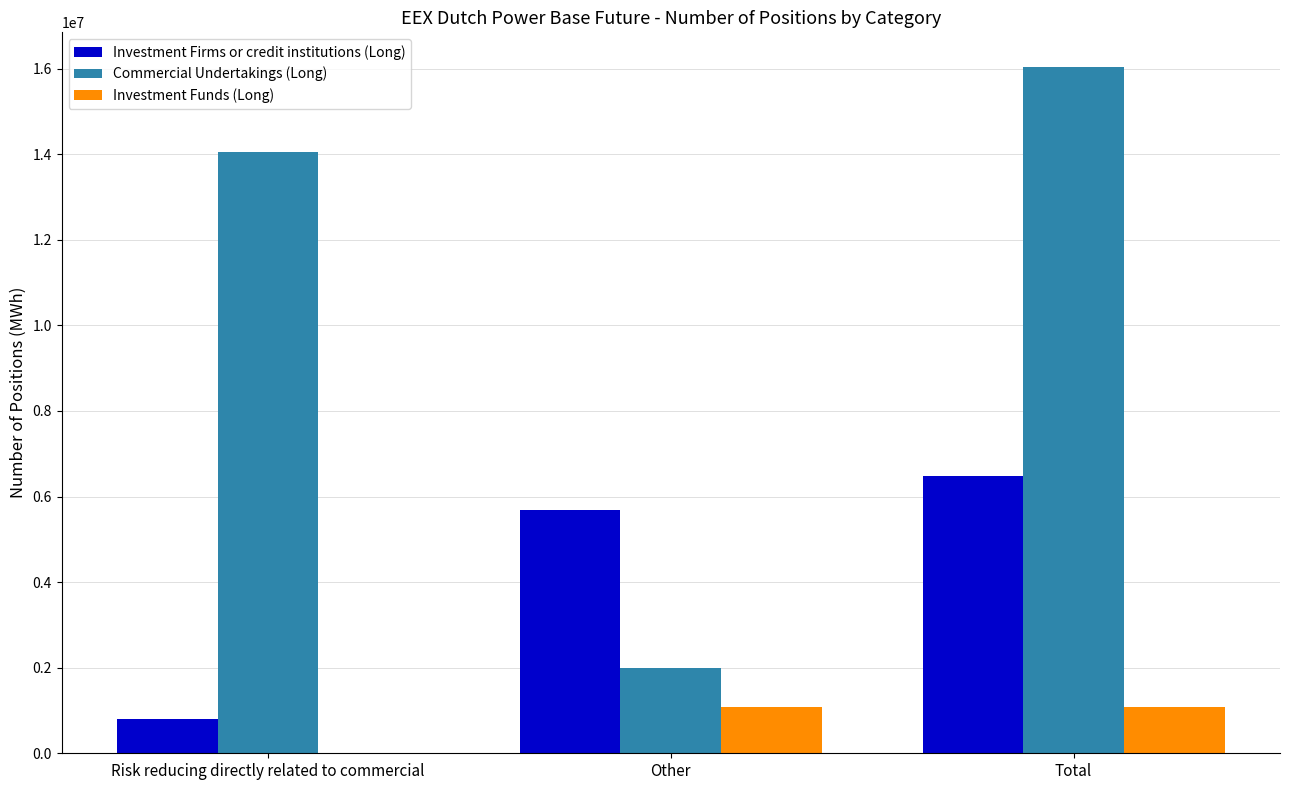

True or false: Investment Funds (Long) has a value of 1081333 at Total.

True